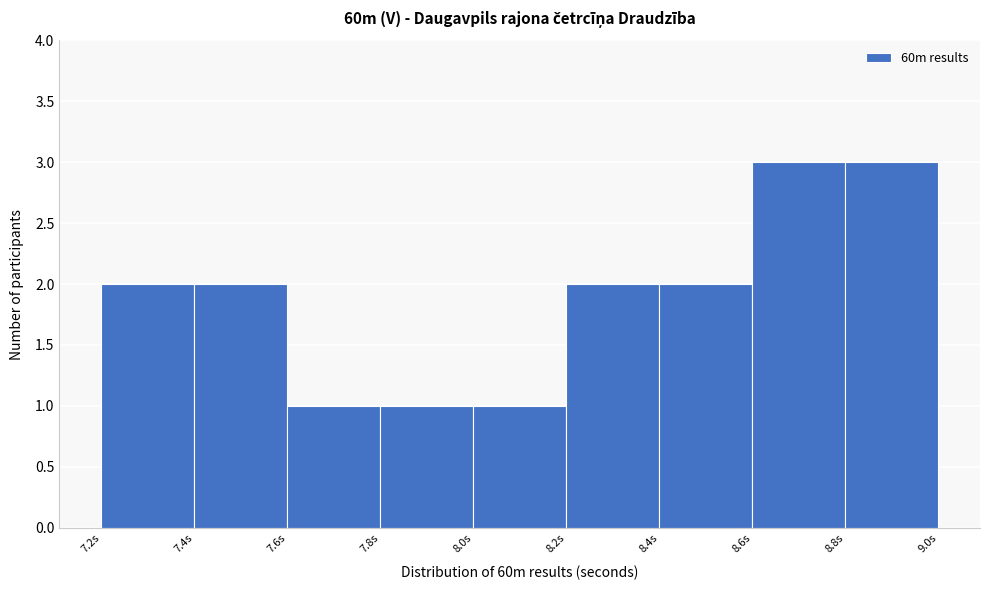

What is the height of the bar covering 8.2 to 8.4 on the x-axis? The values are not printed on the chart, so give them approximately, as read against the axis.

2